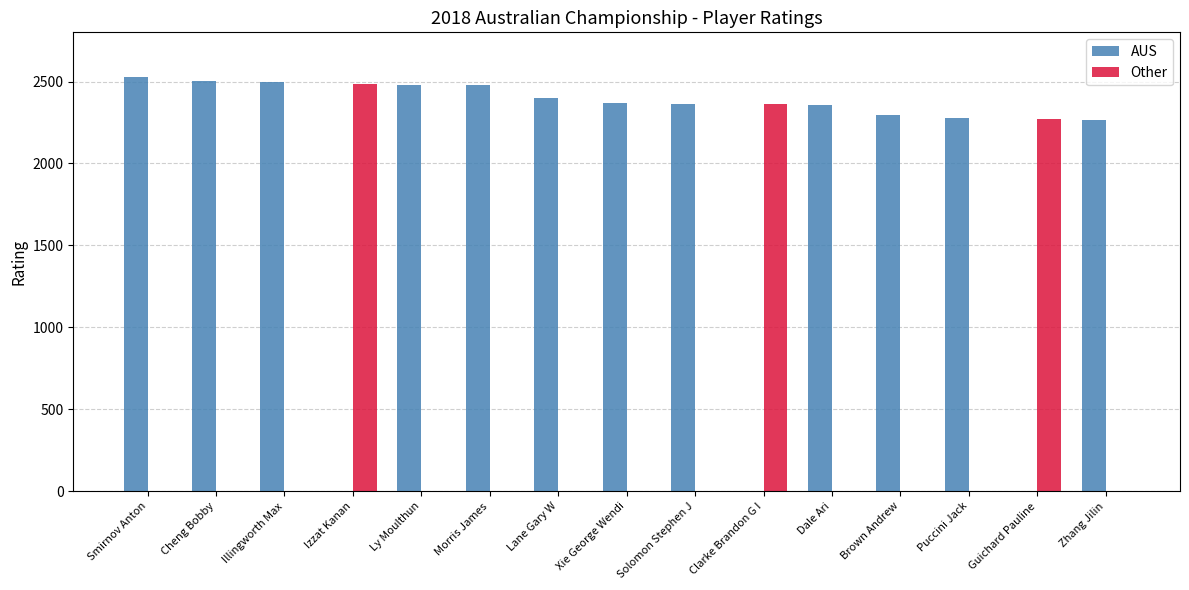

Are the bars grouped side by side (vs. stacked)?

Yes